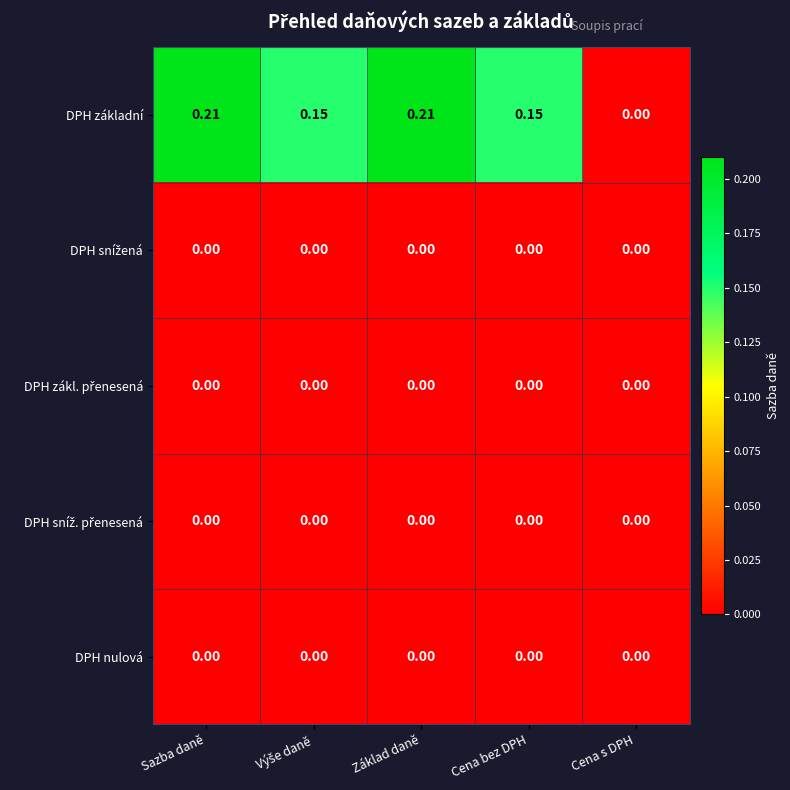

Which series has the largest range (max minus min)?

DPH základní